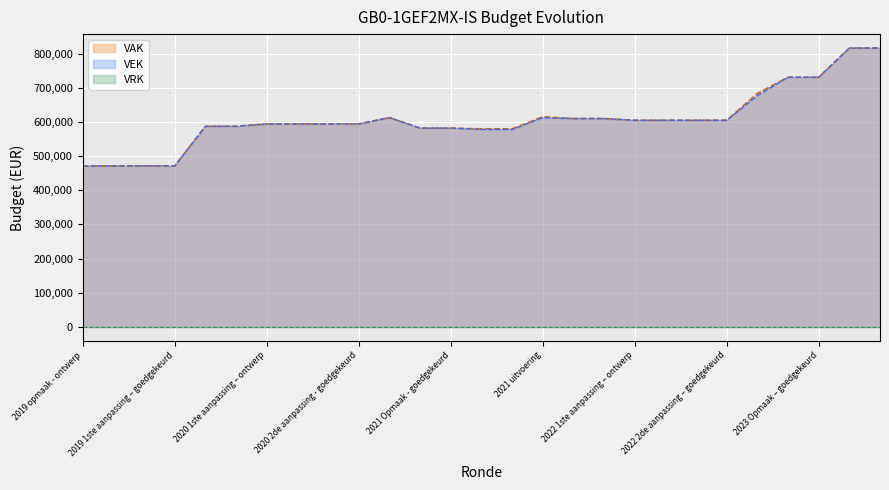

At which label does VAK first exceed 594203?

2020 uitvoering